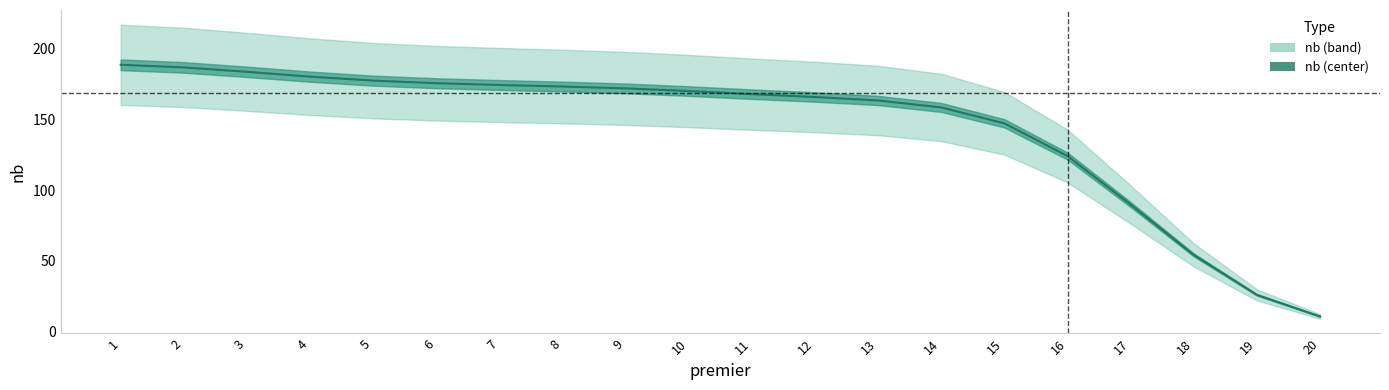

How many data points are above 169?

10